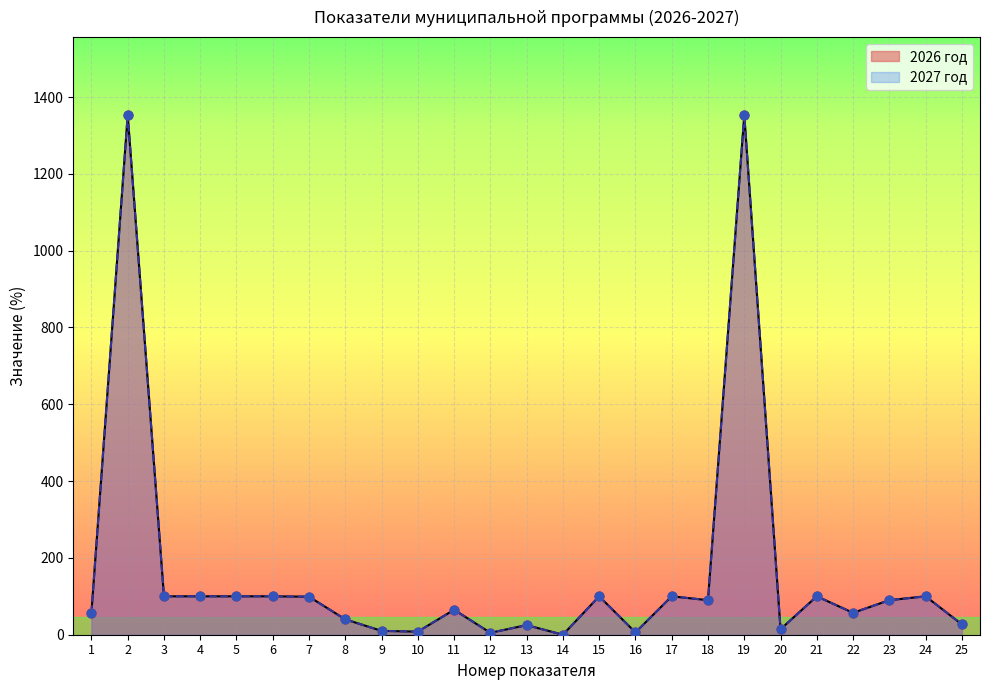

Which series has the largest total across all categories?

2026 год